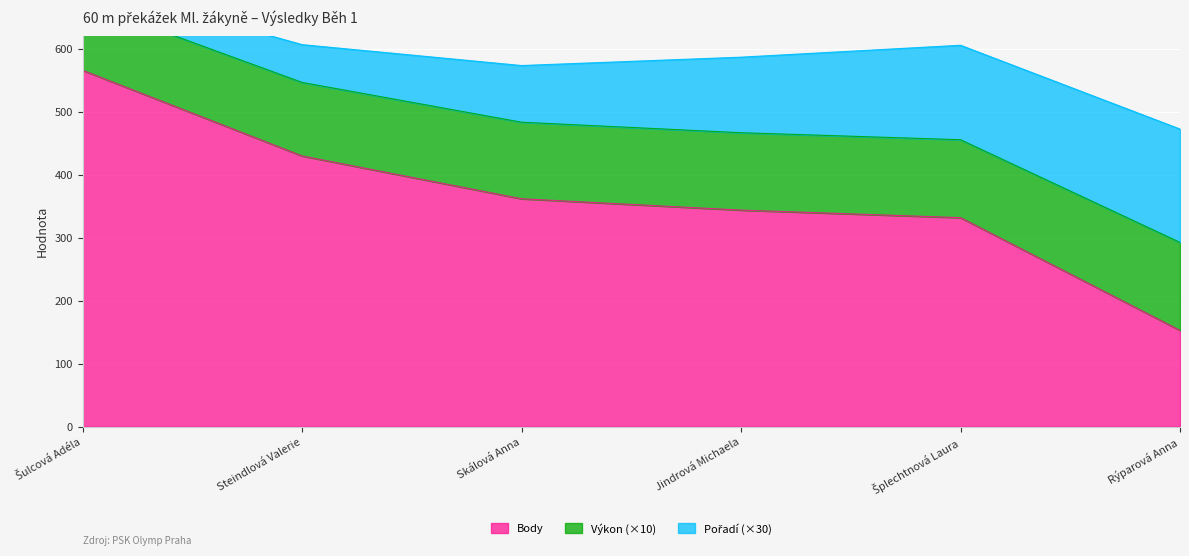

What is the minimum value for Body?

153